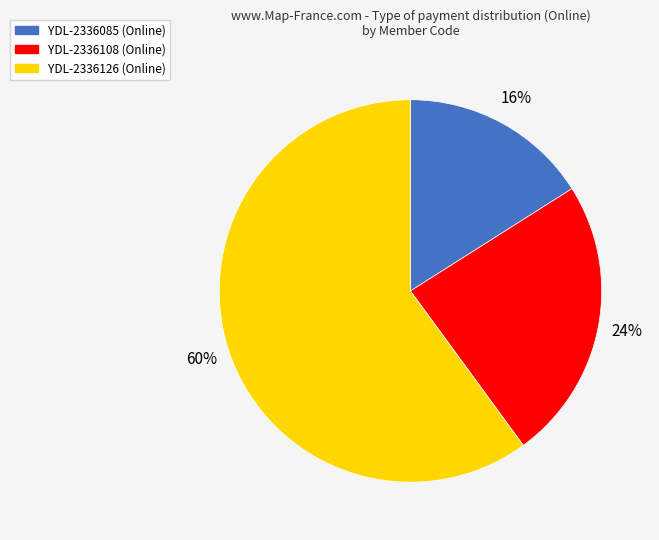

Is the sum of YDL-2336108 (Online) and YDL-2336085 (Online) greater than half?

No